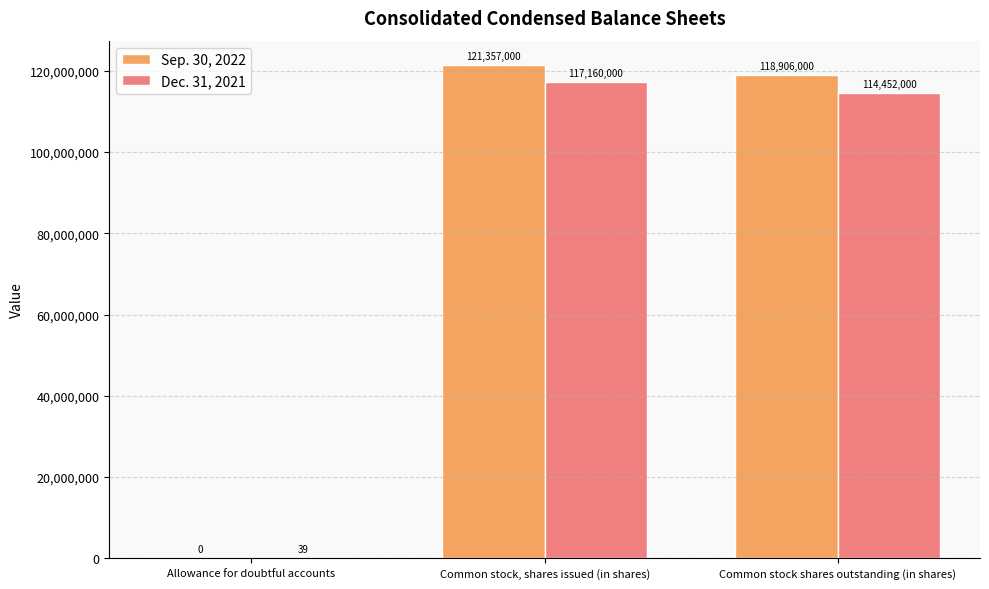

Reading right to left, extract all data points from this chart.

Sep. 30, 2022: Common stock shares outstanding (in shares)=118906000	Common stock, shares issued (in shares)=121357000	Allowance for doubtful accounts=0
Dec. 31, 2021: Common stock shares outstanding (in shares)=114452000	Common stock, shares issued (in shares)=117160000	Allowance for doubtful accounts=39